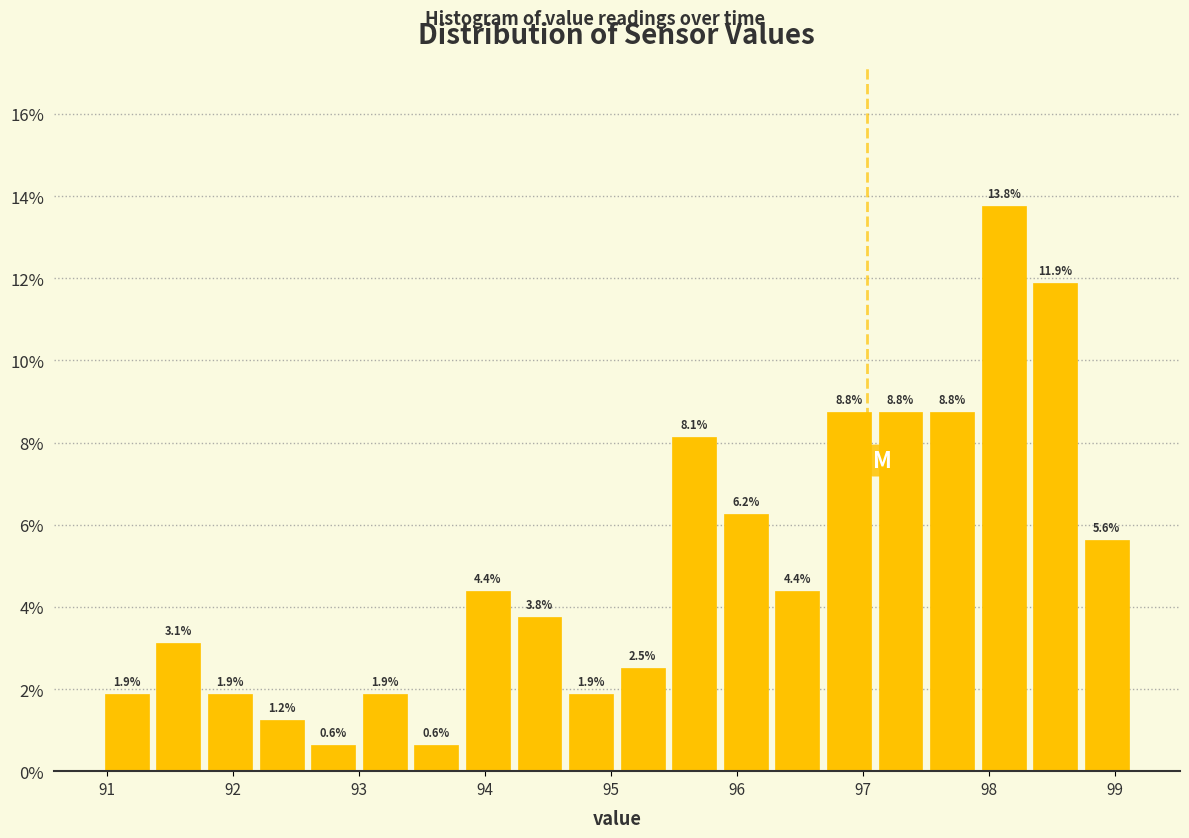

Over which range of the x-axis is the bar tallest?

97.9 to 98.3